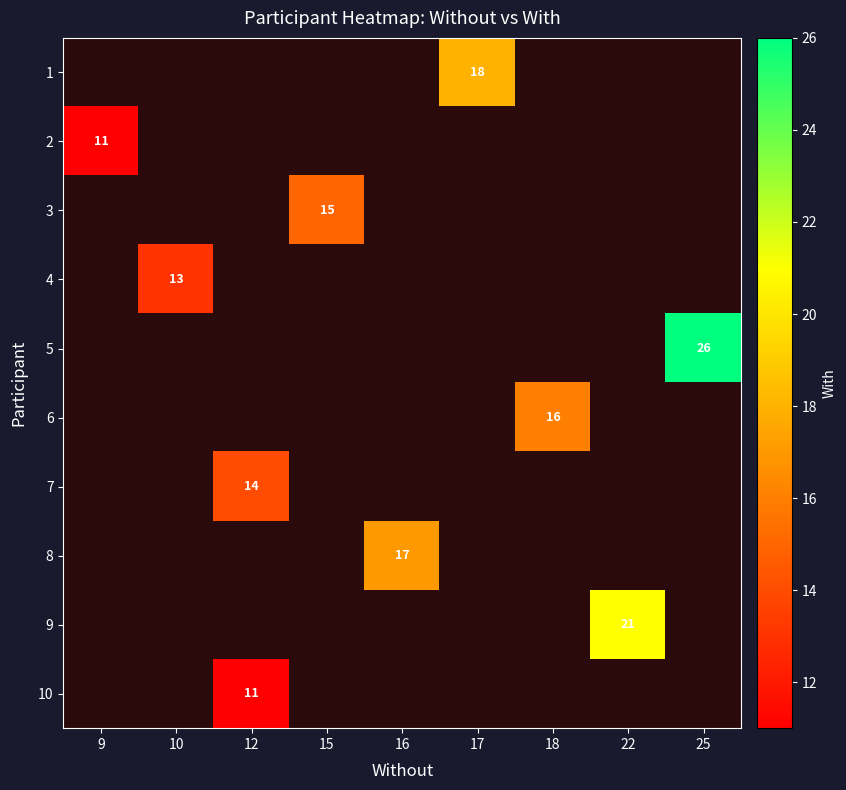

Is the value of 8 at 10 greater than the value of 6 at 15?

No